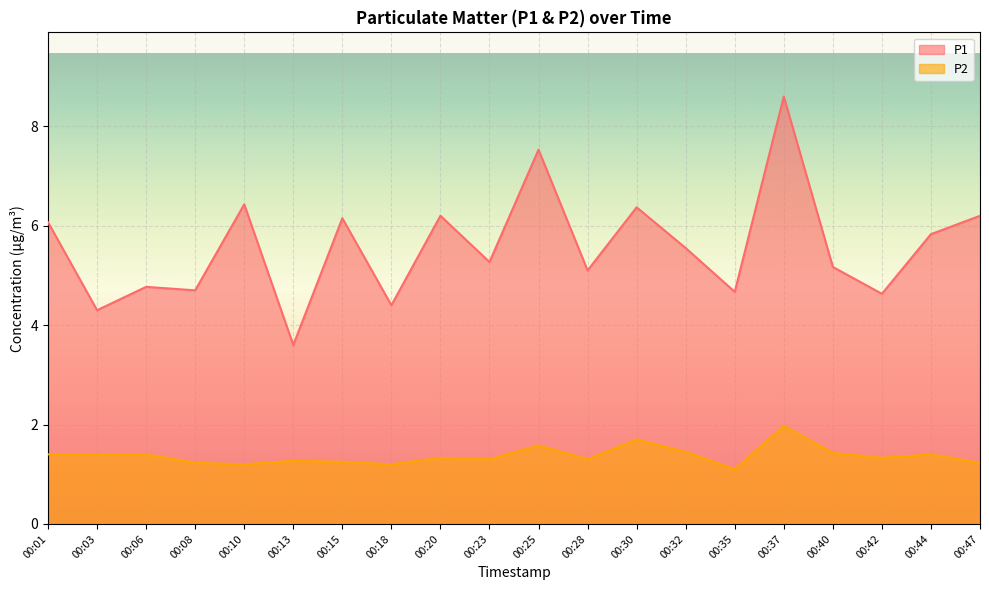

What is the difference between the second highest and minimum values in the P2 series?

0.6